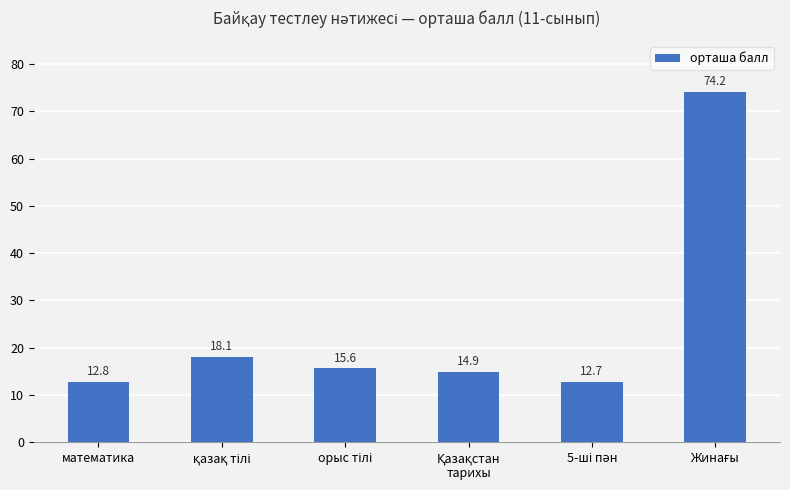

What is the difference between the second highest and minimum values?

5.4